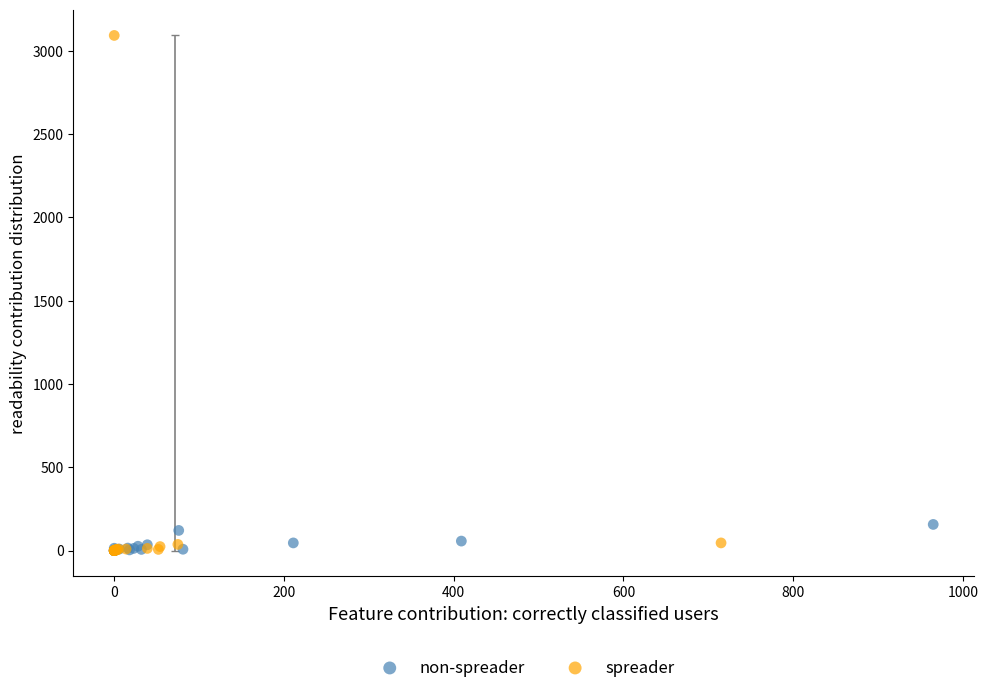

Which series contains the highest Y value?

spreader